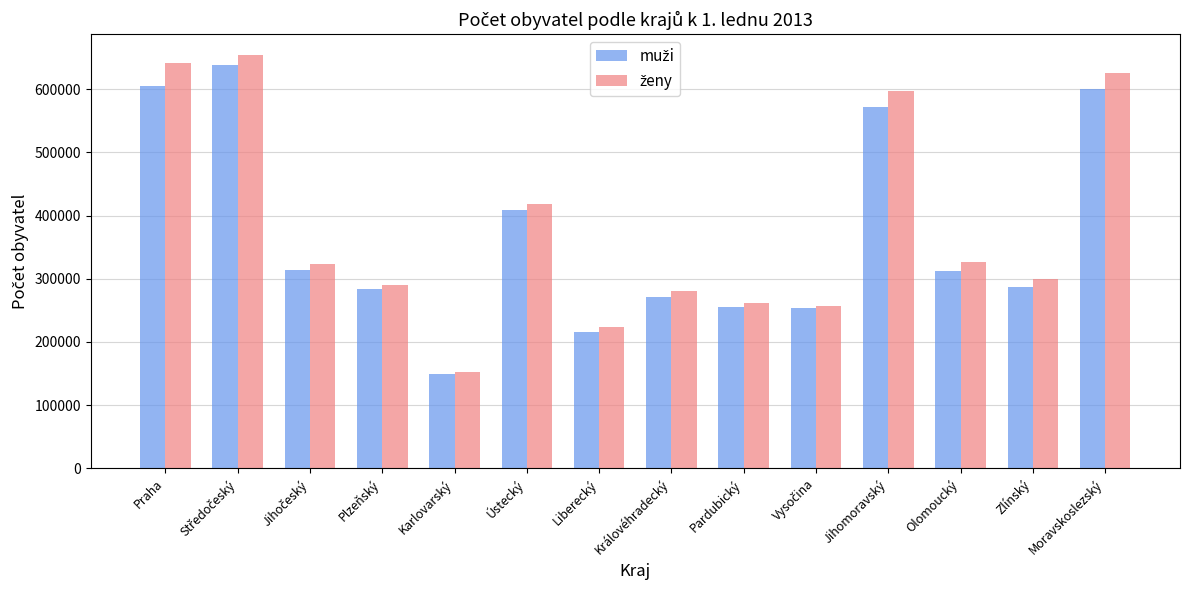

Count the number of data series in this chart.

2